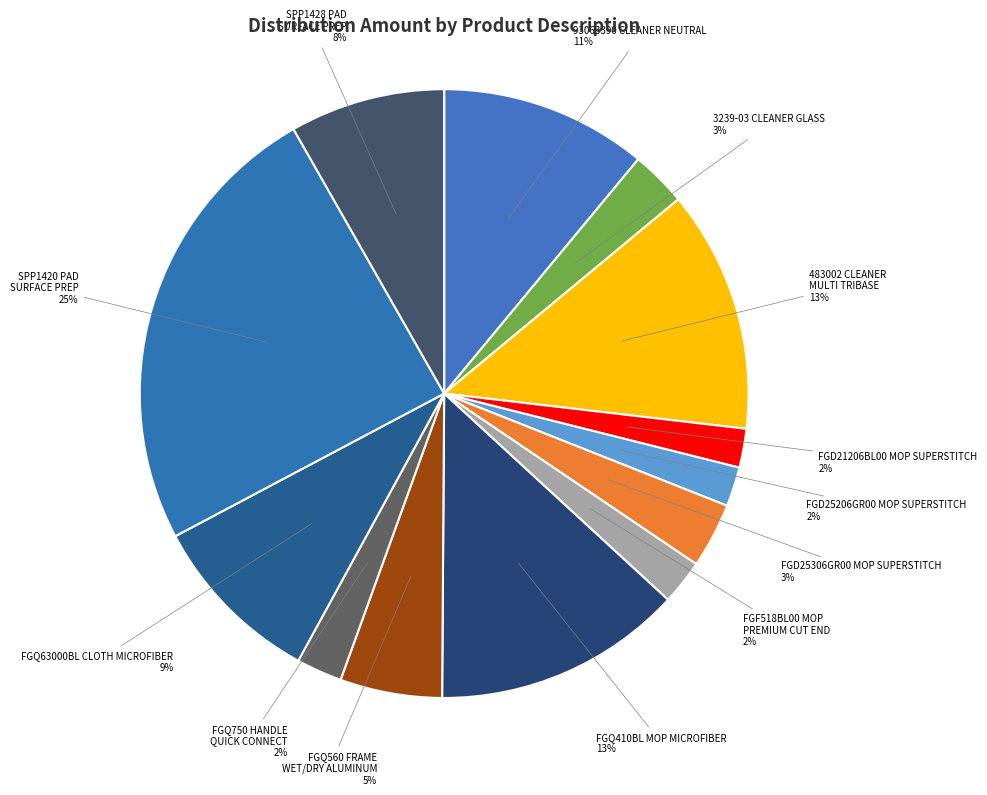

Is the sum of 483002 CLEANER MULTI TRIBASE and FGD21206BL00 MOP SUPERSTITCH greater than half?

No